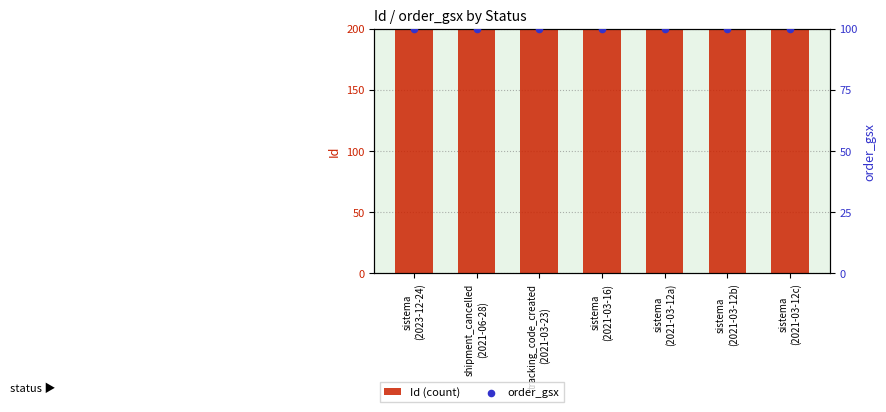

What are all the series names shown in the legend?

Id (count), order_gsx